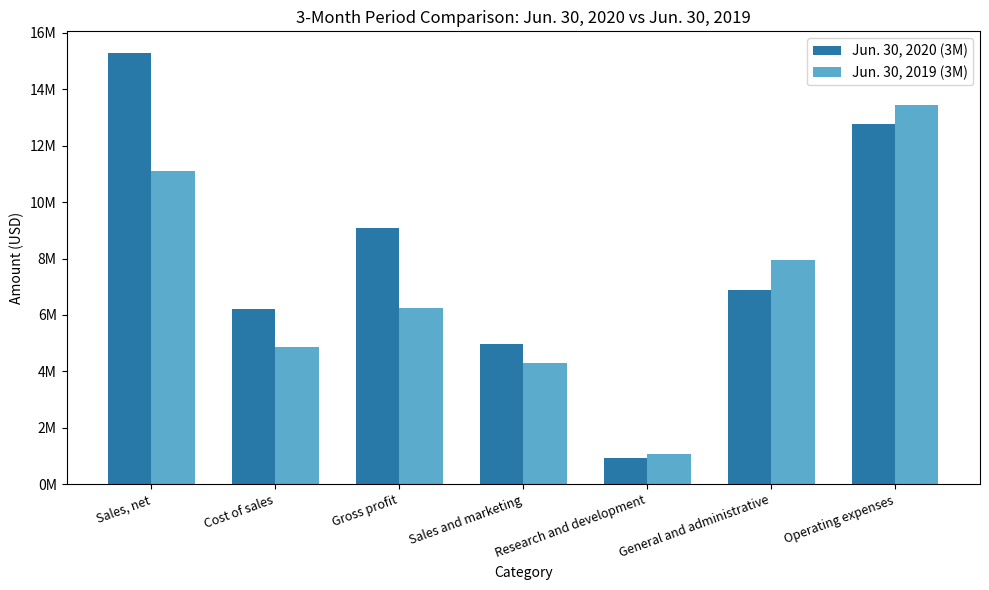

Are the bars grouped side by side (vs. stacked)?

Yes